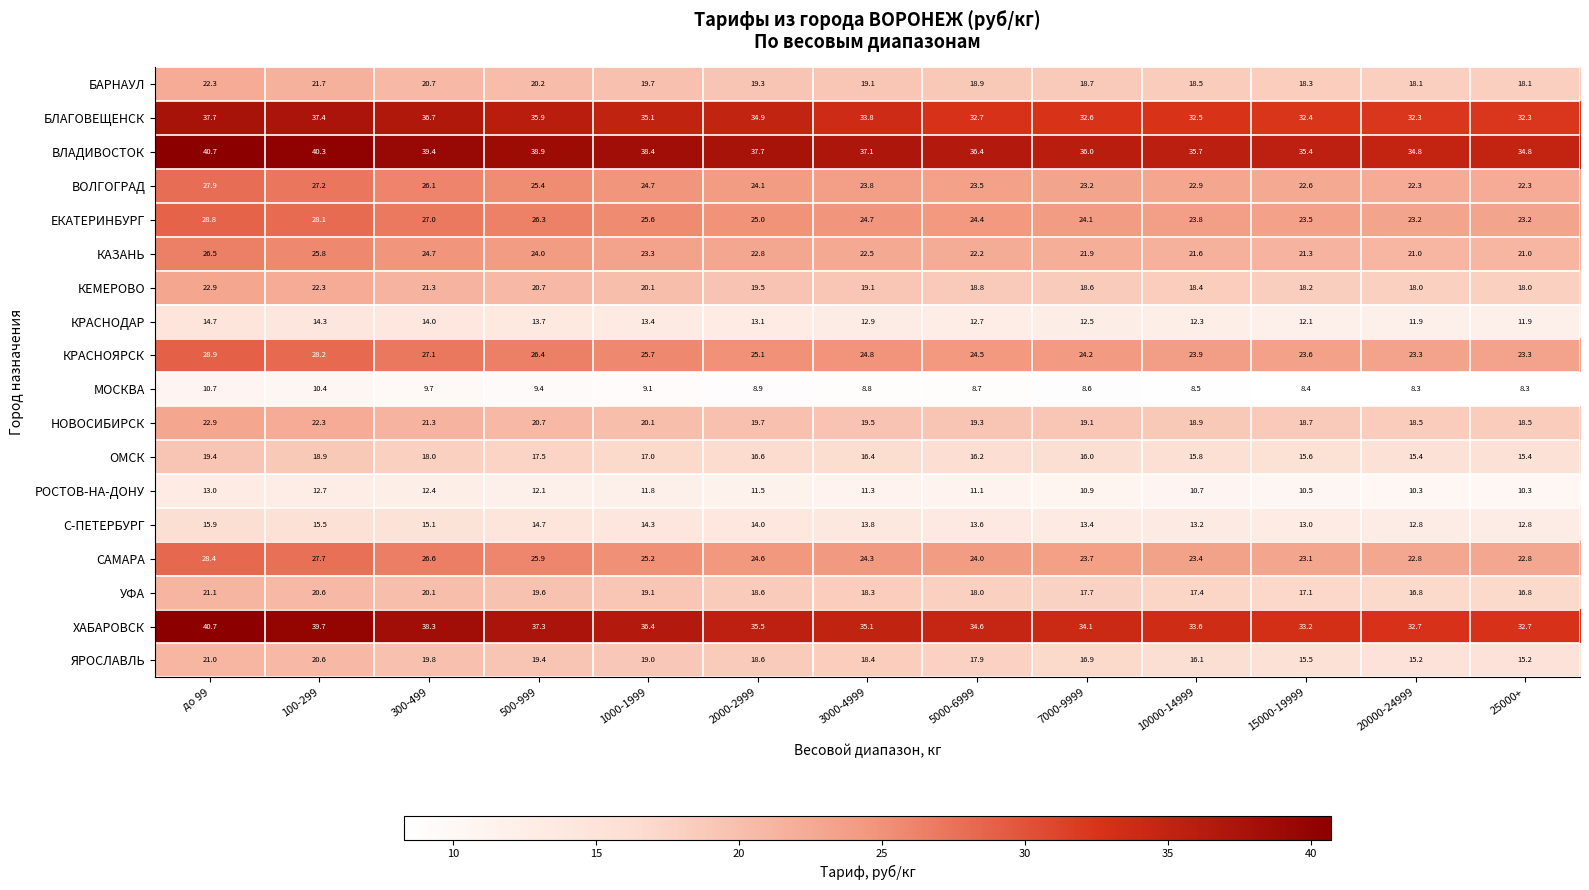

What is the total value across all series at 15000-19999?

362.5